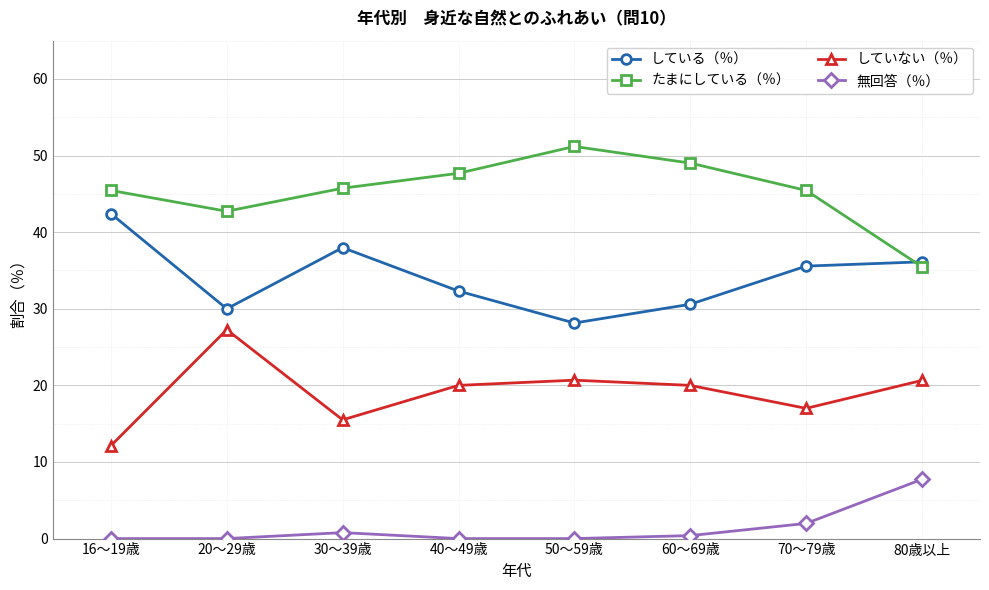

What is the difference between the maximum and minimum values in the している（％） series?

14.3